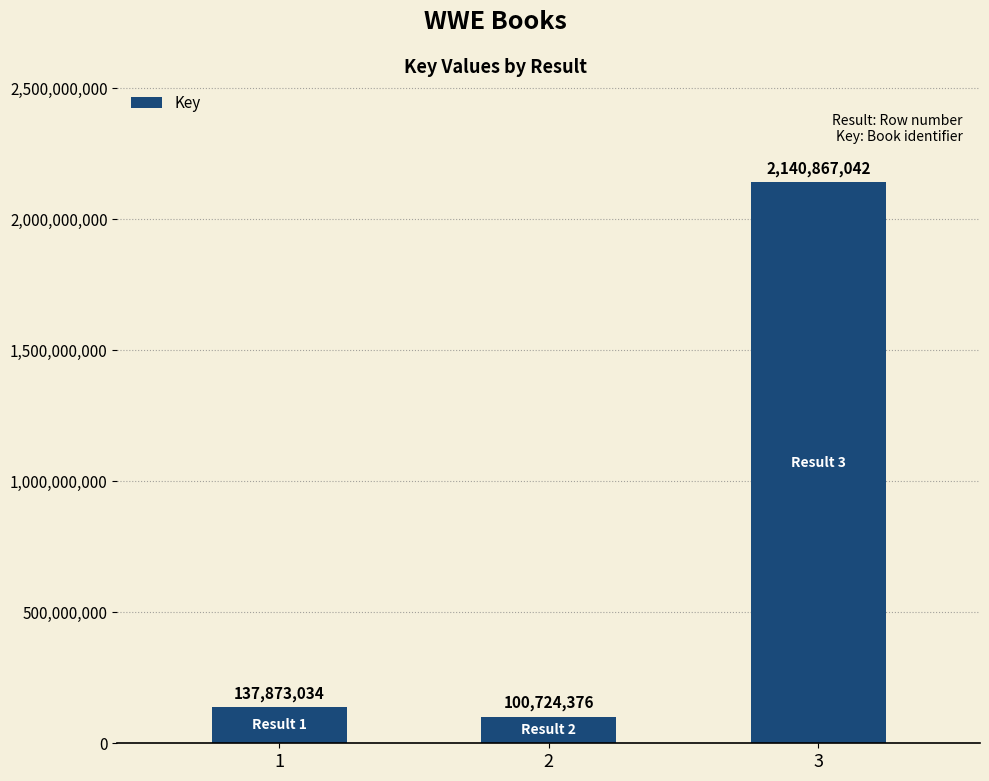

List the labels in order of value, largest first.

3, 1, 2